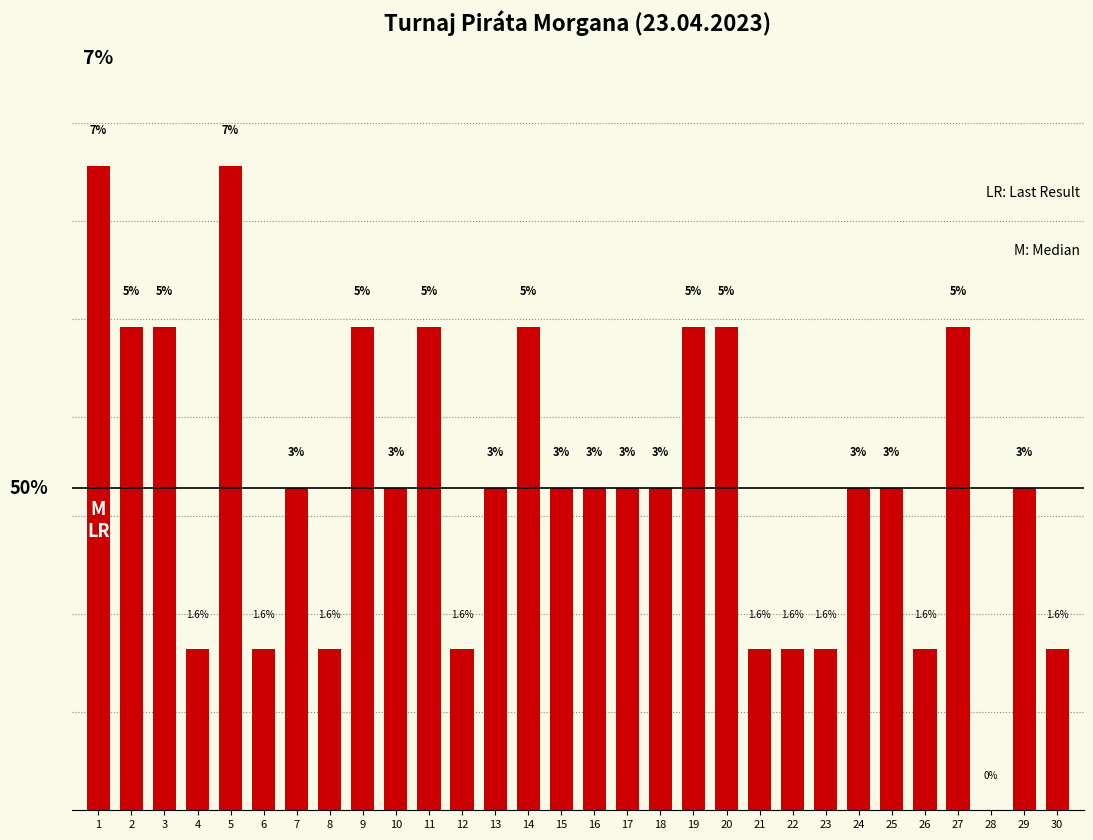

What is the sum of the values at 20 and 27?

9.8